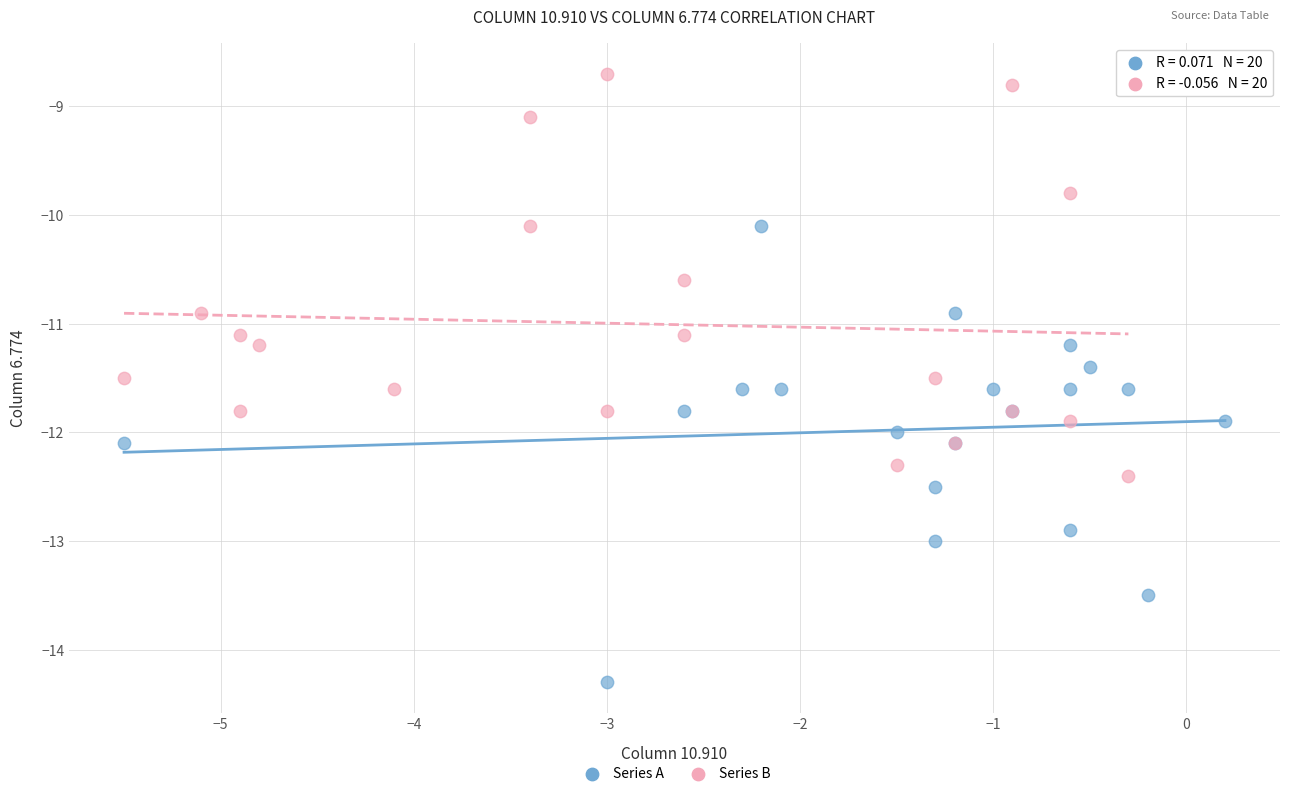

Which series has the largest Y range (max minus min)?

Series A